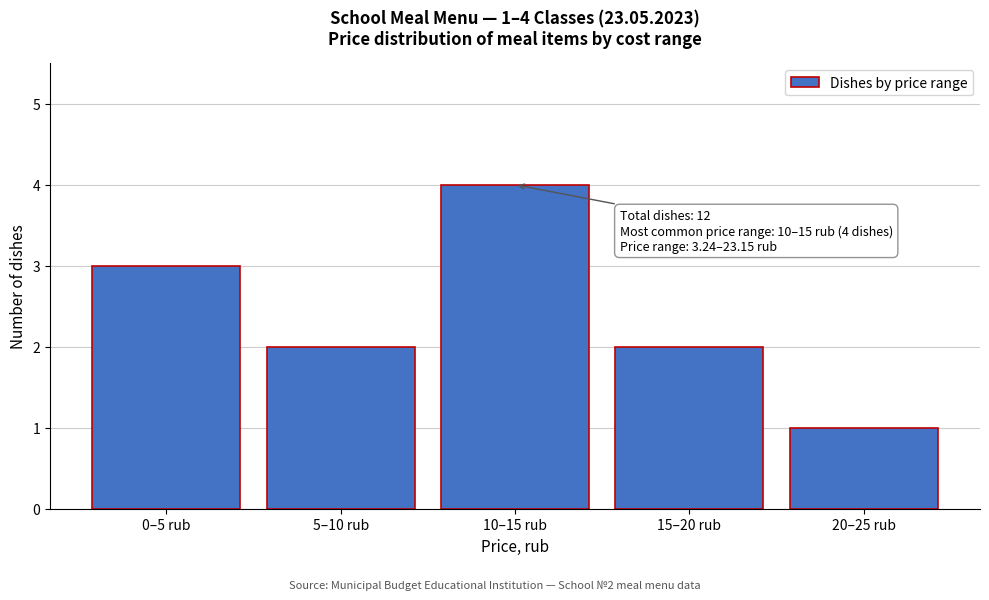

Reading left to right, extract all data points from this chart.

3	2	4	2	1